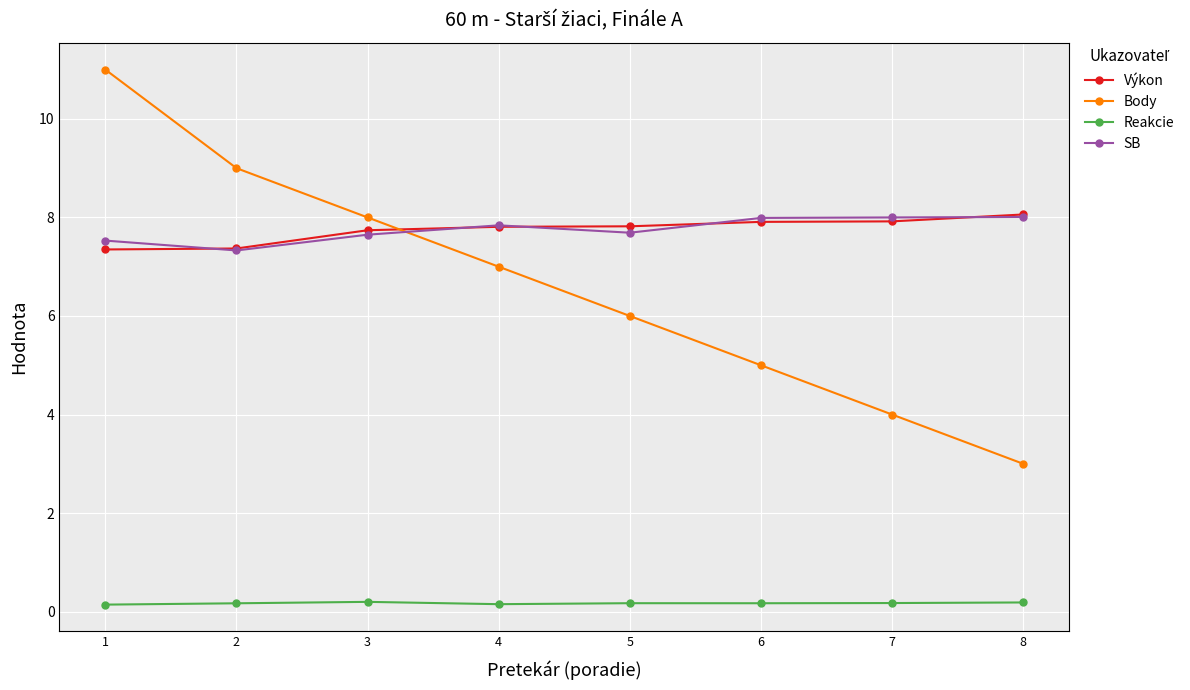

What are all the series names shown in the legend?

Výkon, Body, Reakcie, SB